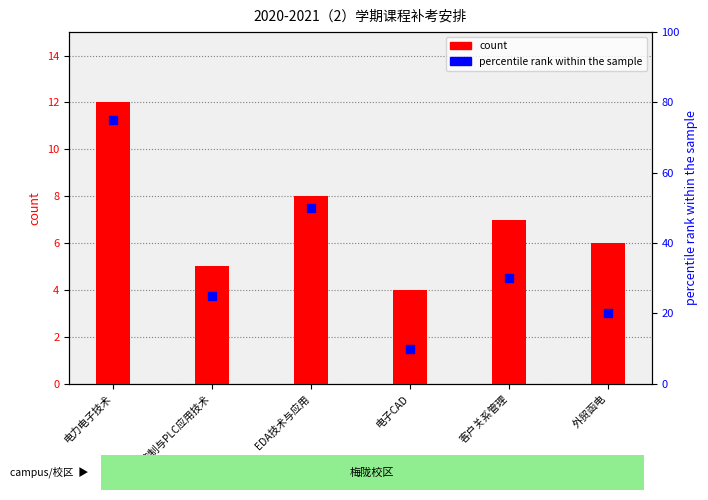

Is the value of count at 电气控制与PLC应用技术 greater than the value of percentile rank within the sample at EDA技术与应用?

No